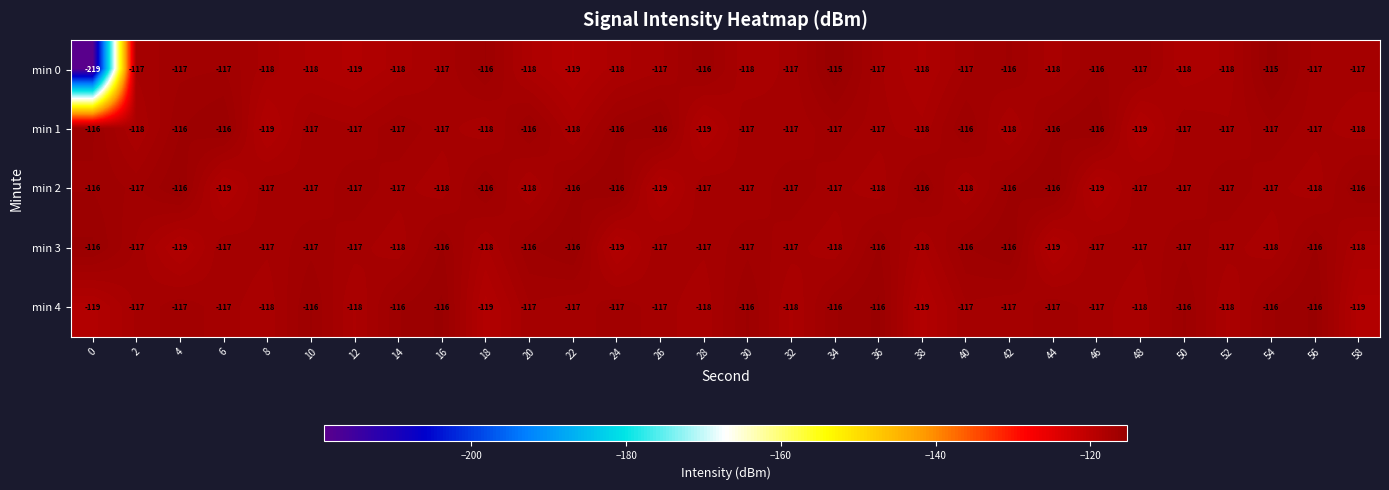

What is the highest value of the min 1 series?

-116